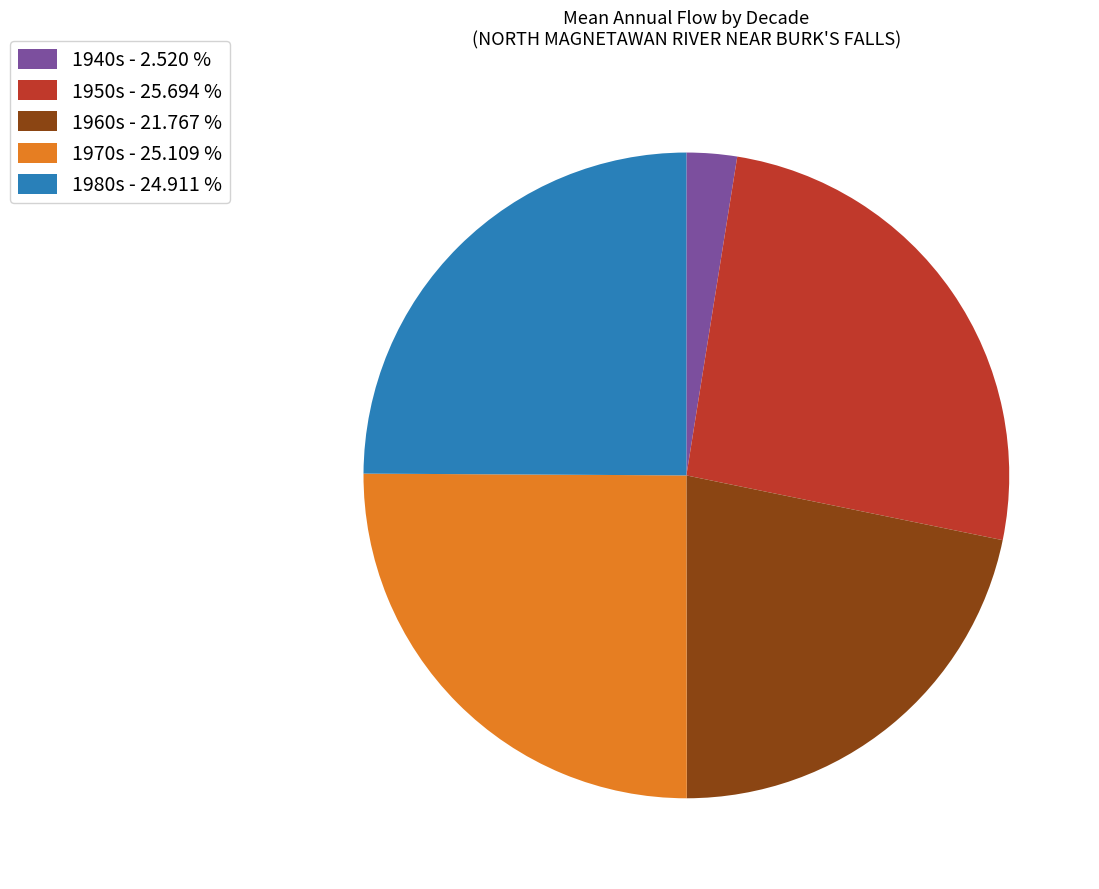

Approximately how many times larger is the value at 1980s - 24.911 % compared to 1940s - 2.520 %?

9.9